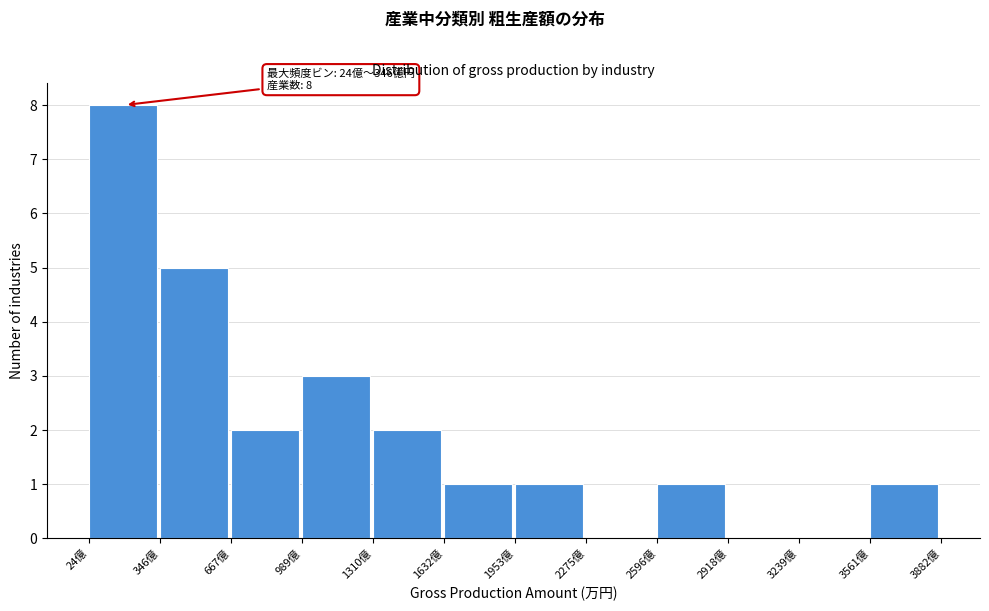

Reading left to right, what are all the values shown in this chart?

24億=8	346億=5	667億=2	989億=3	1310億=2	1632億=1	1953億=1	2275億=0	2596億=1	2918億=0	3239億=0	3561億=1